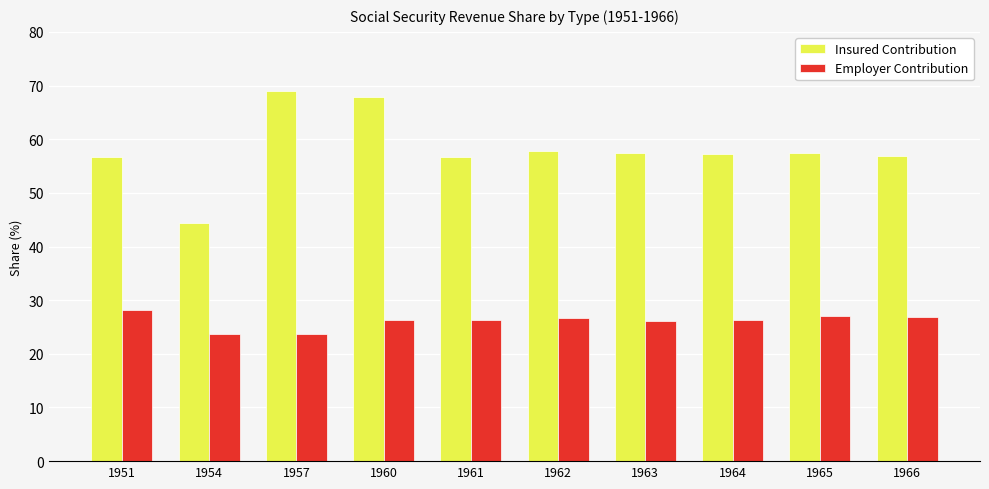

The value of Insured Contribution at 1962 is 57.7. True or false?

True